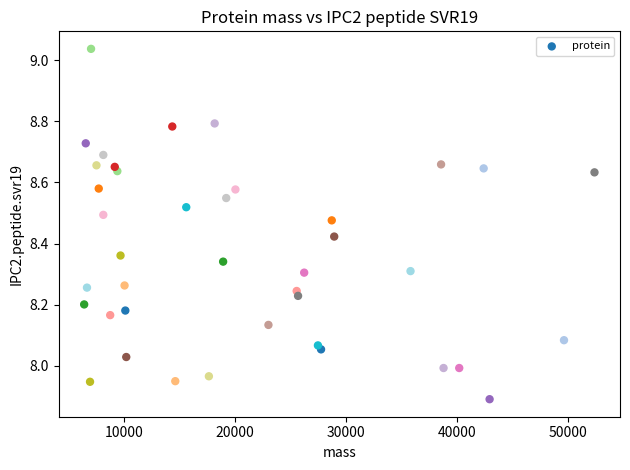

What is the range of X values (max minus min)?

46002.9